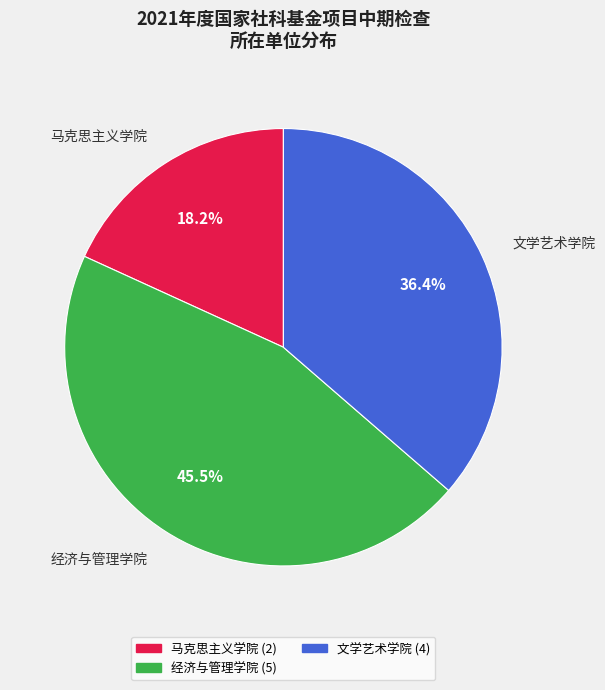

How many slices are in this pie chart?

3